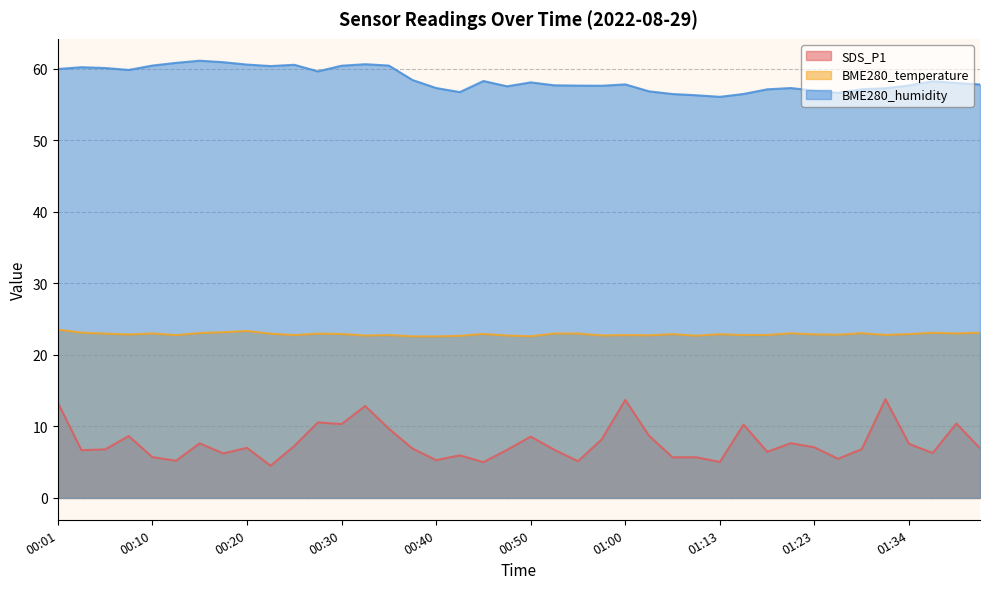

The SDS_P1 series shows 5.2 at 00:13. True or false?

True